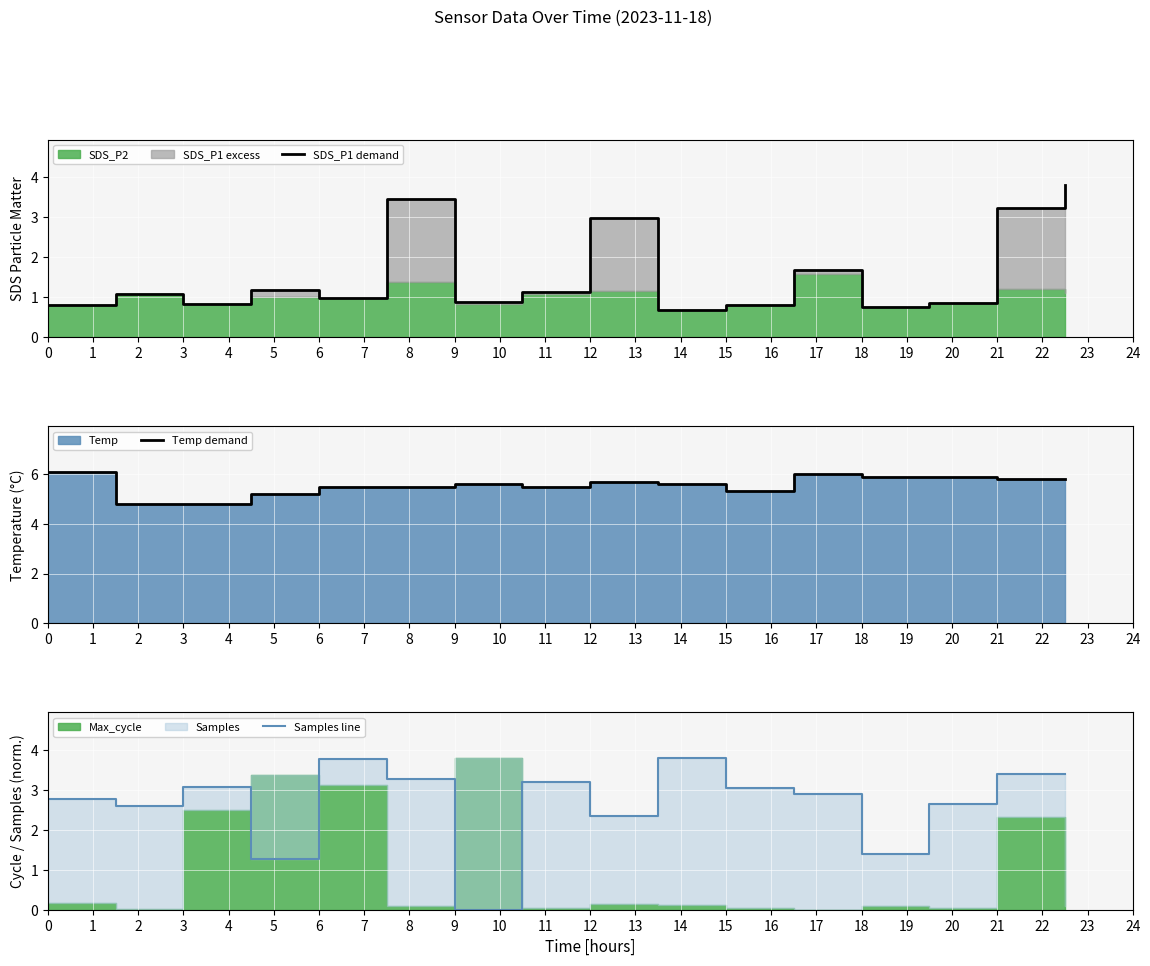

List the series in order of their peak value, lowest first.

SDS_P1 demand, Samples line, Temp demand